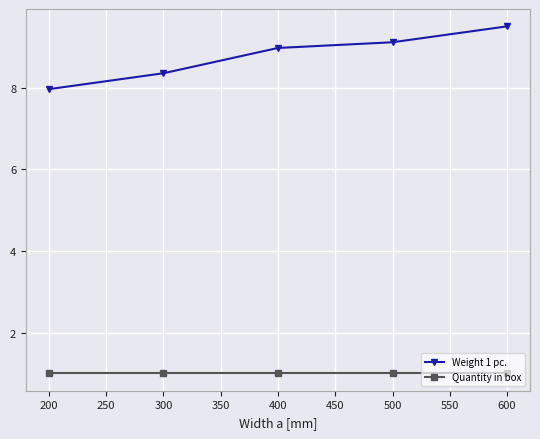

True or false: Quantity in box has a value of 1.0 at 400.

True